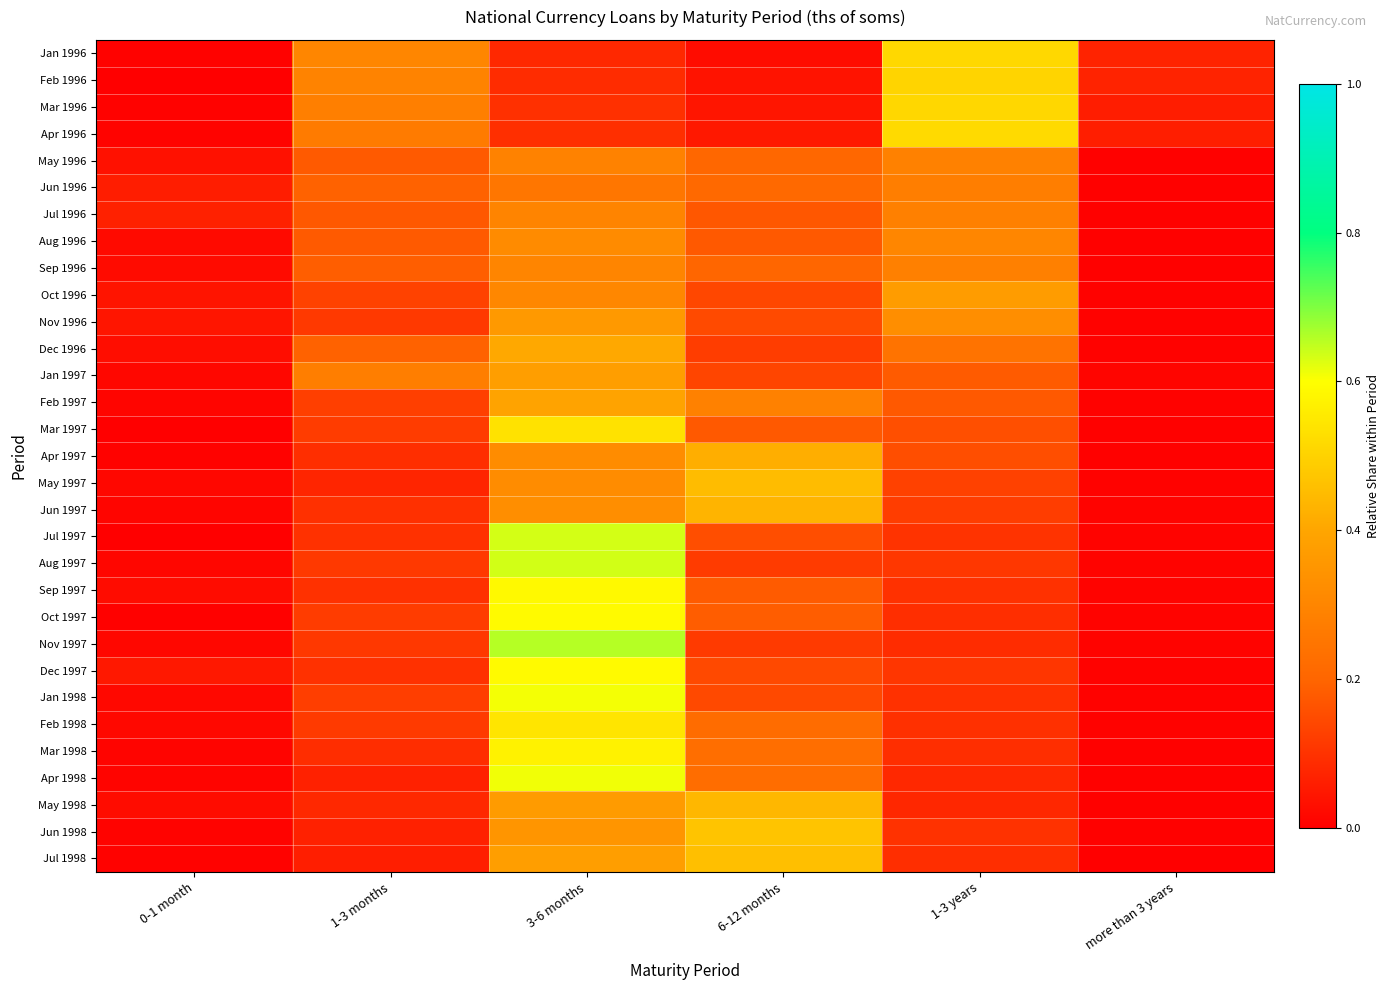

Which series changed the most between 3-6 months and more than 3 years?

Nov 1997